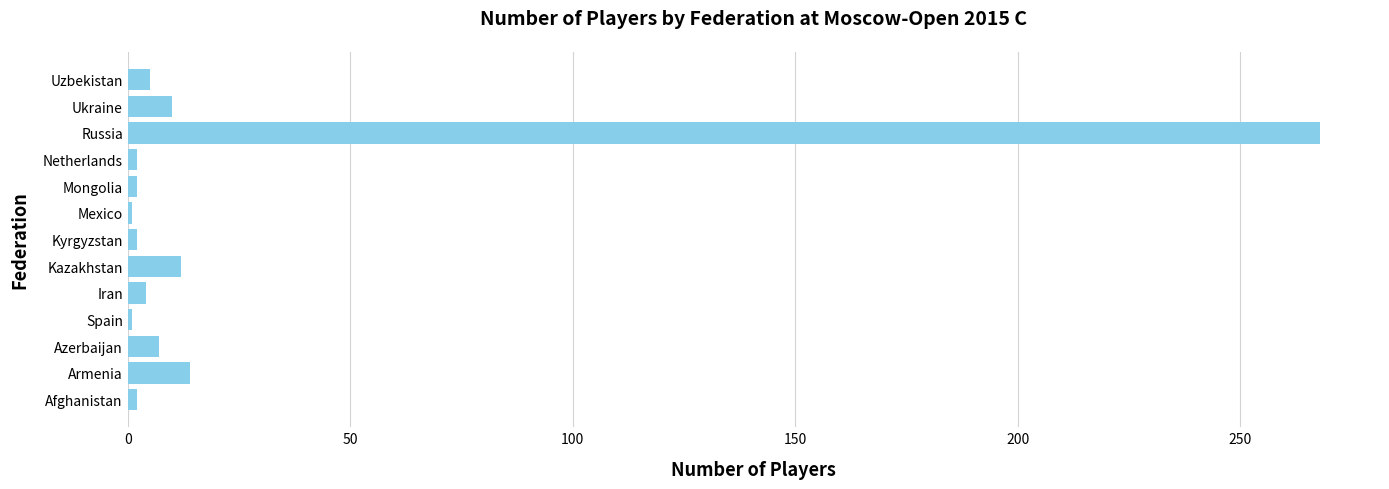

What is the maximum value shown in the chart?

268